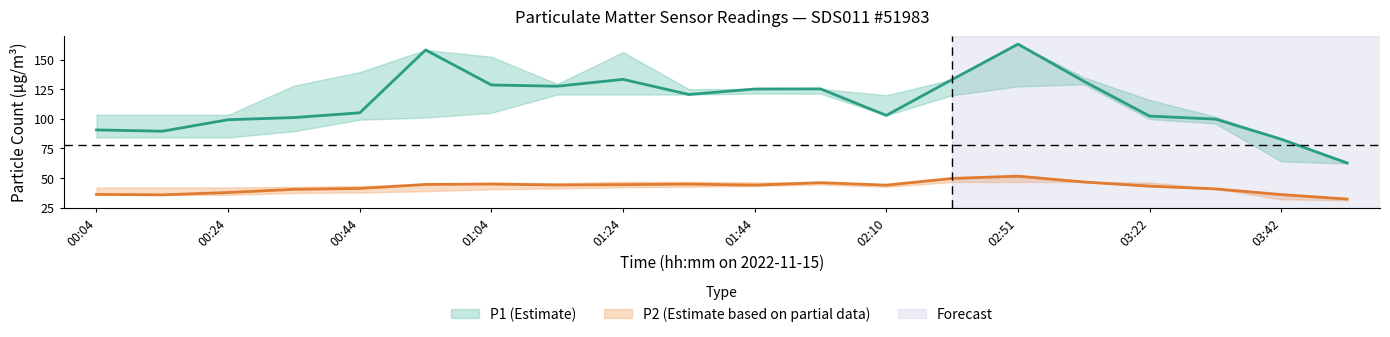

What is the difference between the highest and lowest values at 00:34?

90.5